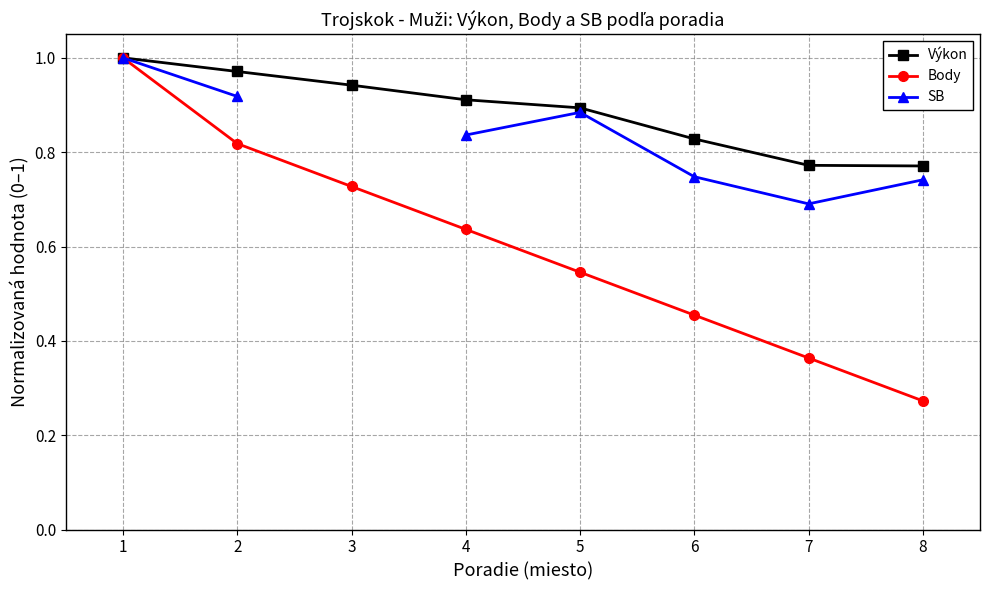

Which series has the largest total across all categories?

Výkon